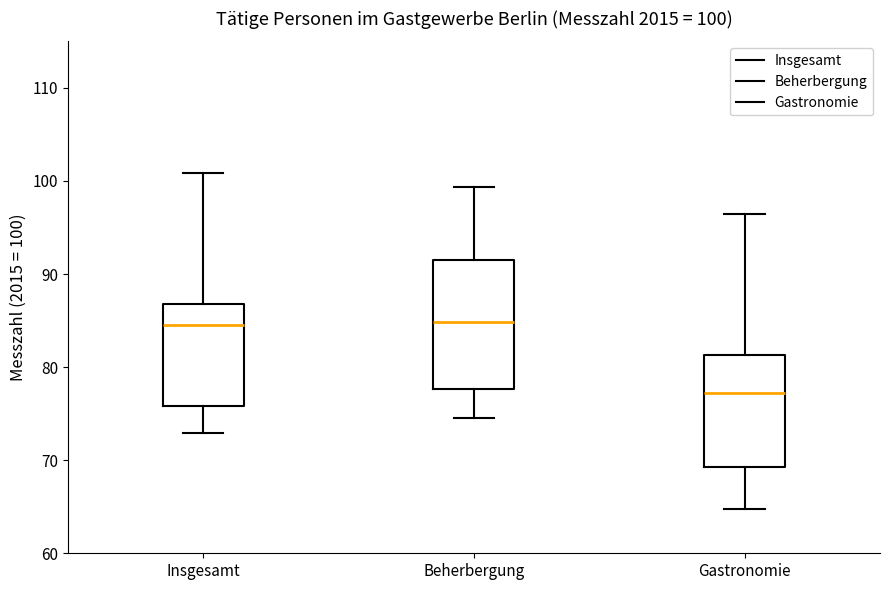

Which box is the tallest, from its lower edge to its upper edge?

Beherbergung